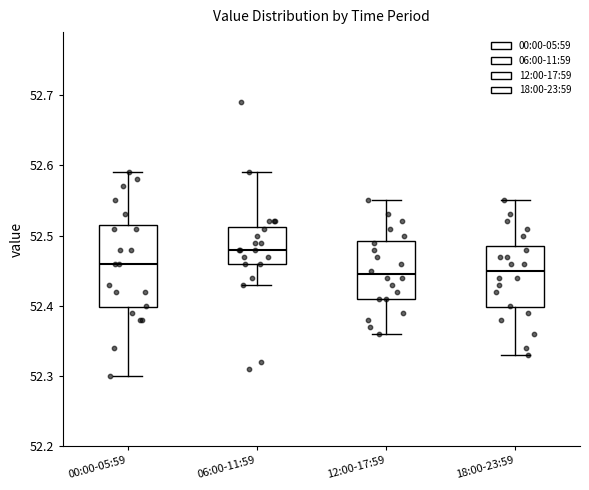

Where is the upper edge of the box for 06:00-11:59 on the y-axis? The values are not printed on the chart, so give them approximately, as read against the axis.

52.51